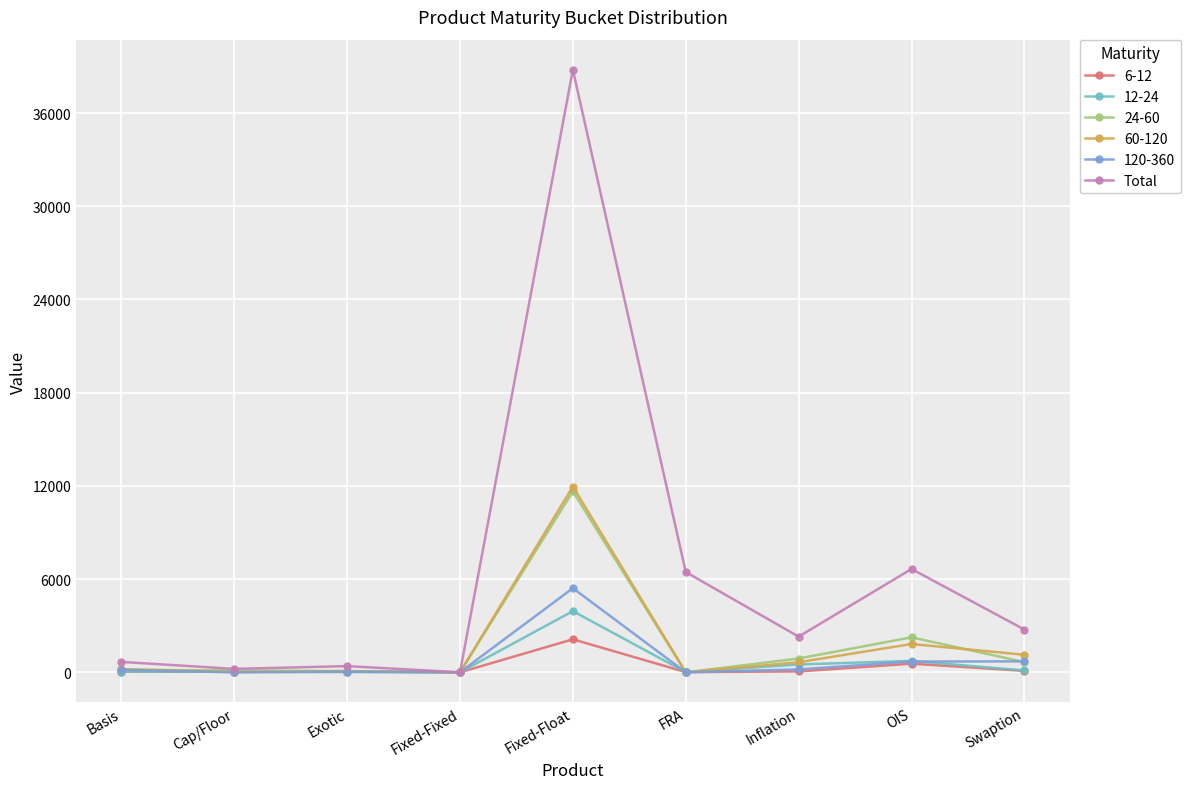

How many distinct data groups are displayed?

6